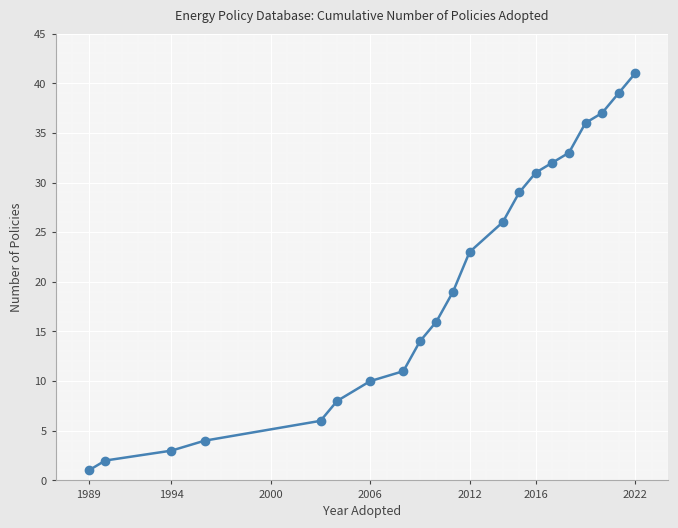

True or false: there are more than 1 points higher than both neighbors.

False